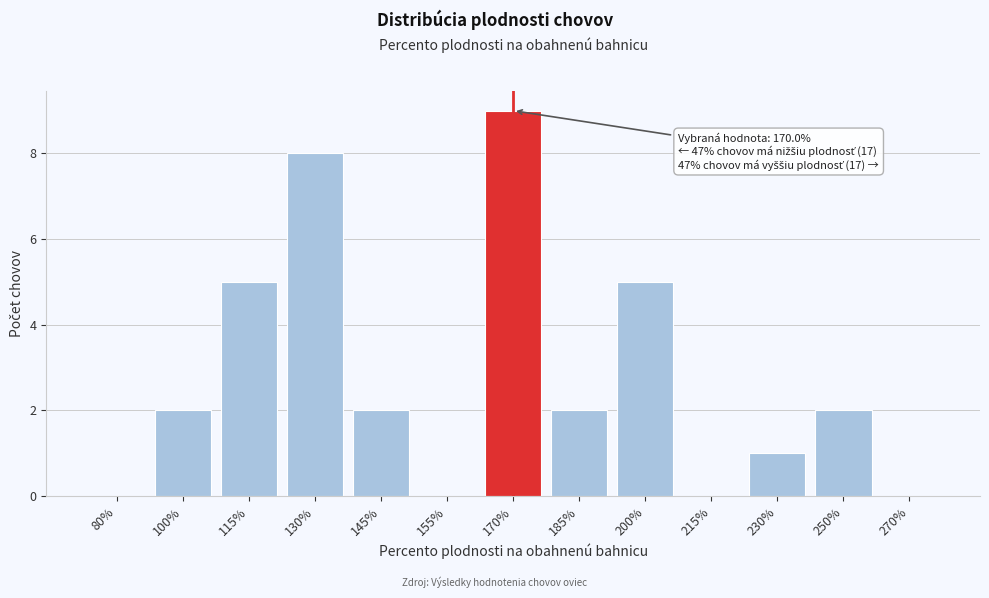

Reading left to right, list all the values displayed in this chart.

80%=0	100%=2	115%=5	130%=8	145%=2	155%=0	170%=9	185%=2	200%=5	215%=0	230%=1	250%=2	270%=0